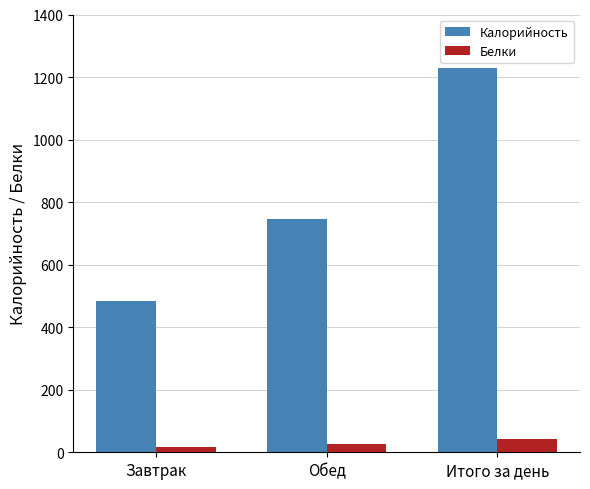

How many bars are there in each group?

2